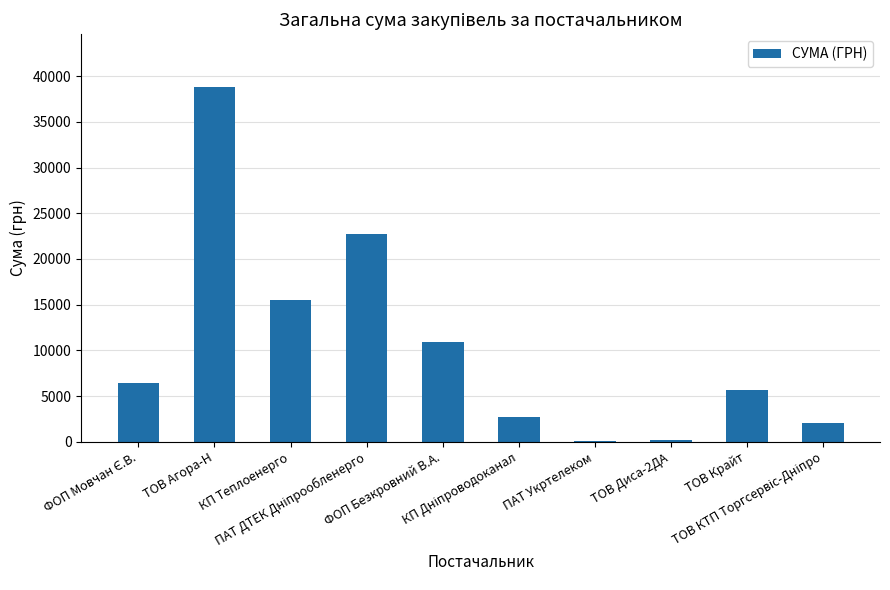

What is the average value?

10532.5